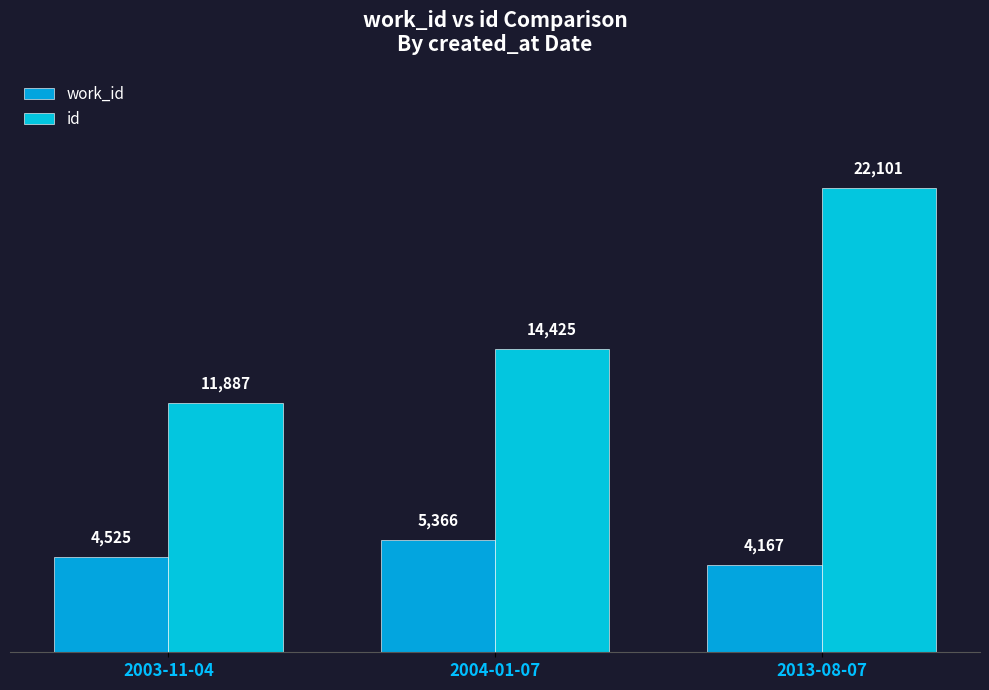

List the labels in order of id value, smallest first.

2003-11-04, 2004-01-07, 2013-08-07